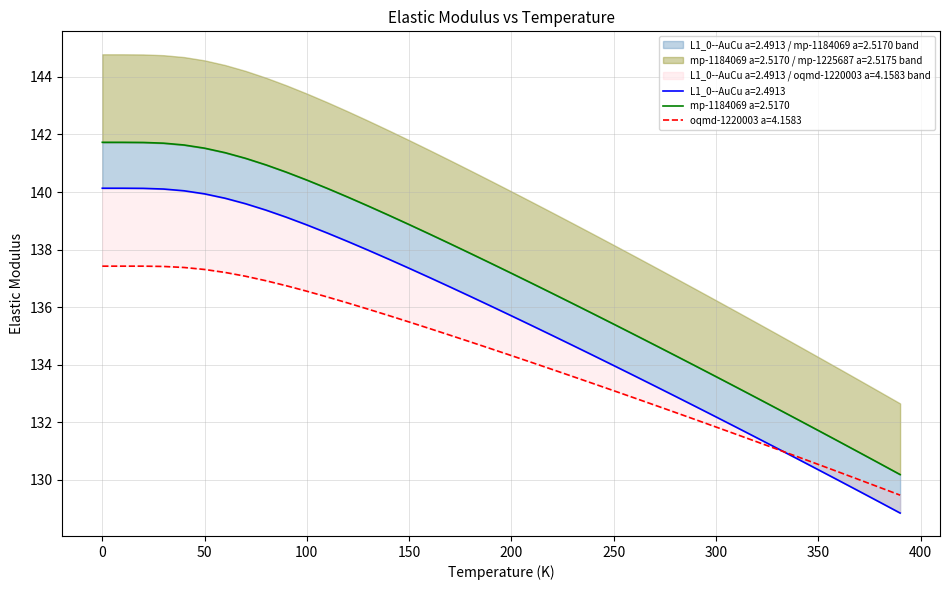

How many data points in temperature are less than 137?

19